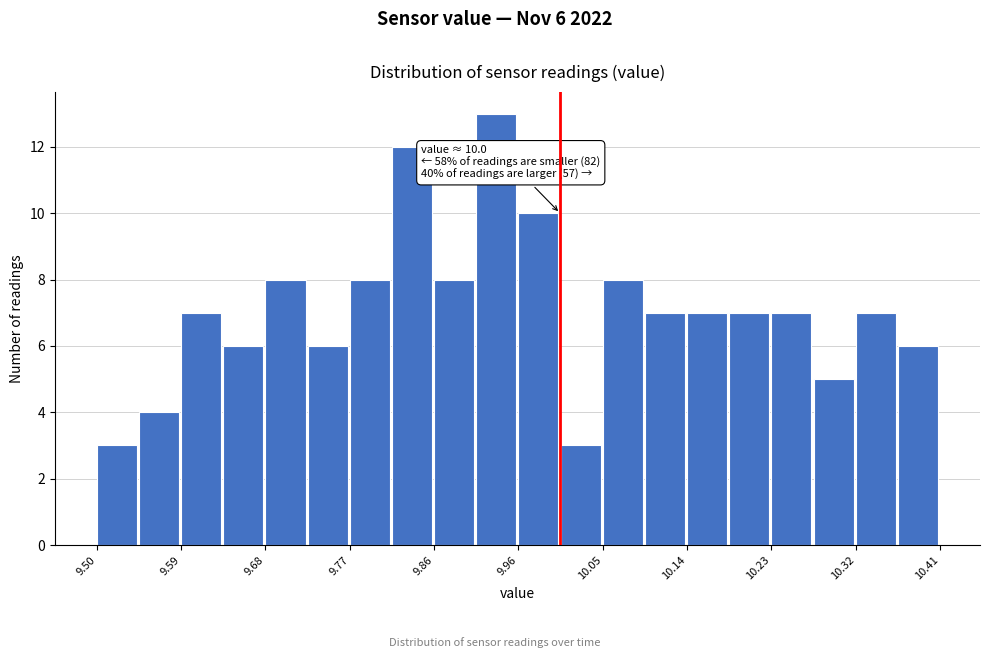

Which range on the x-axis has the tallest bar?

9.91 to 9.96